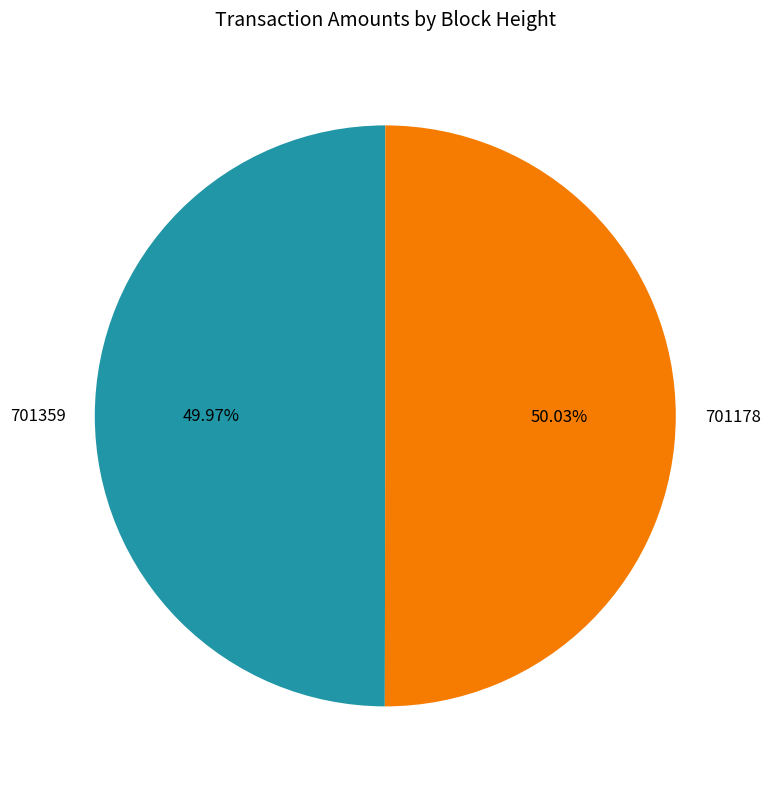

Is it true that 701178 is 44% of the pie?

False